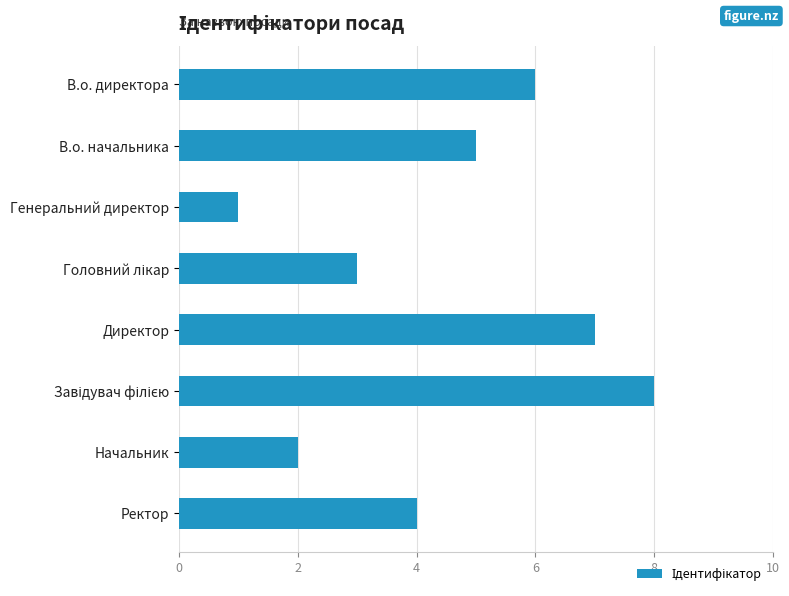

What is the approximate value at Ректор?

4